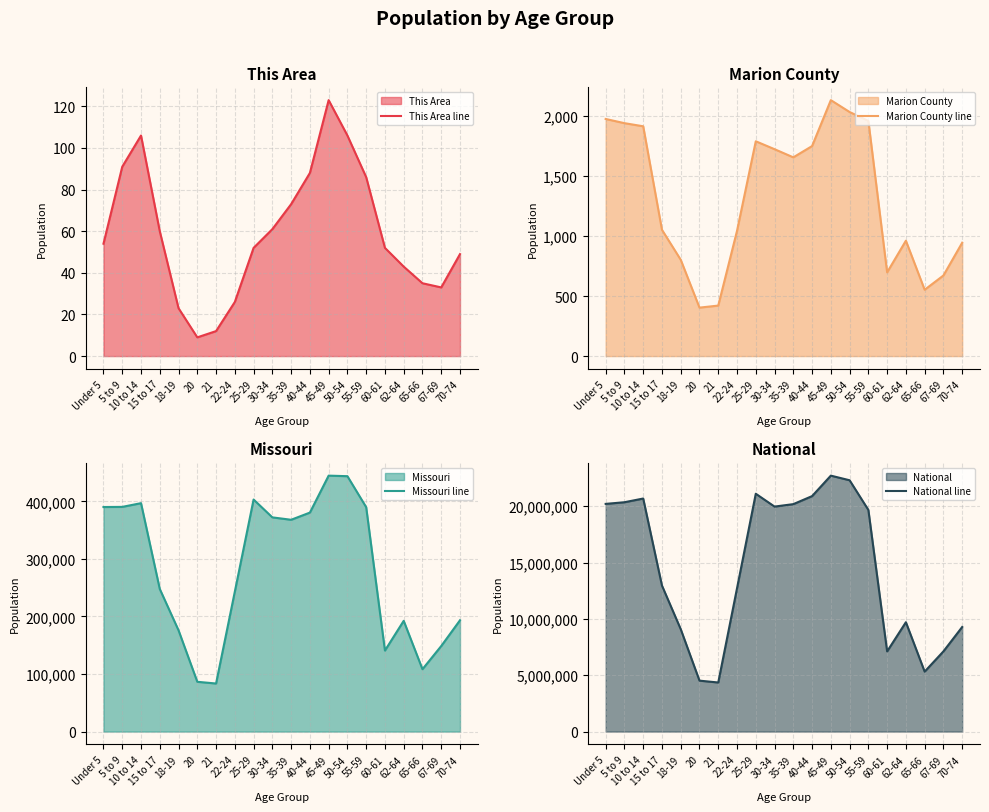

Which category has the lowest value in the This Area line series?

20